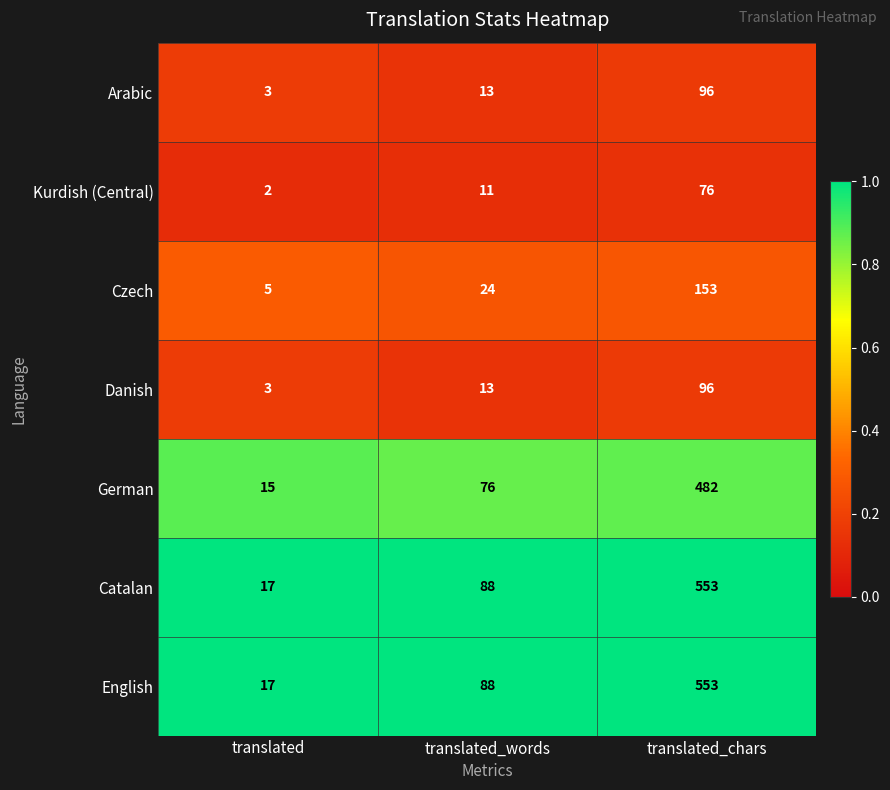

At which category is the sum across all series the highest?

translated_chars